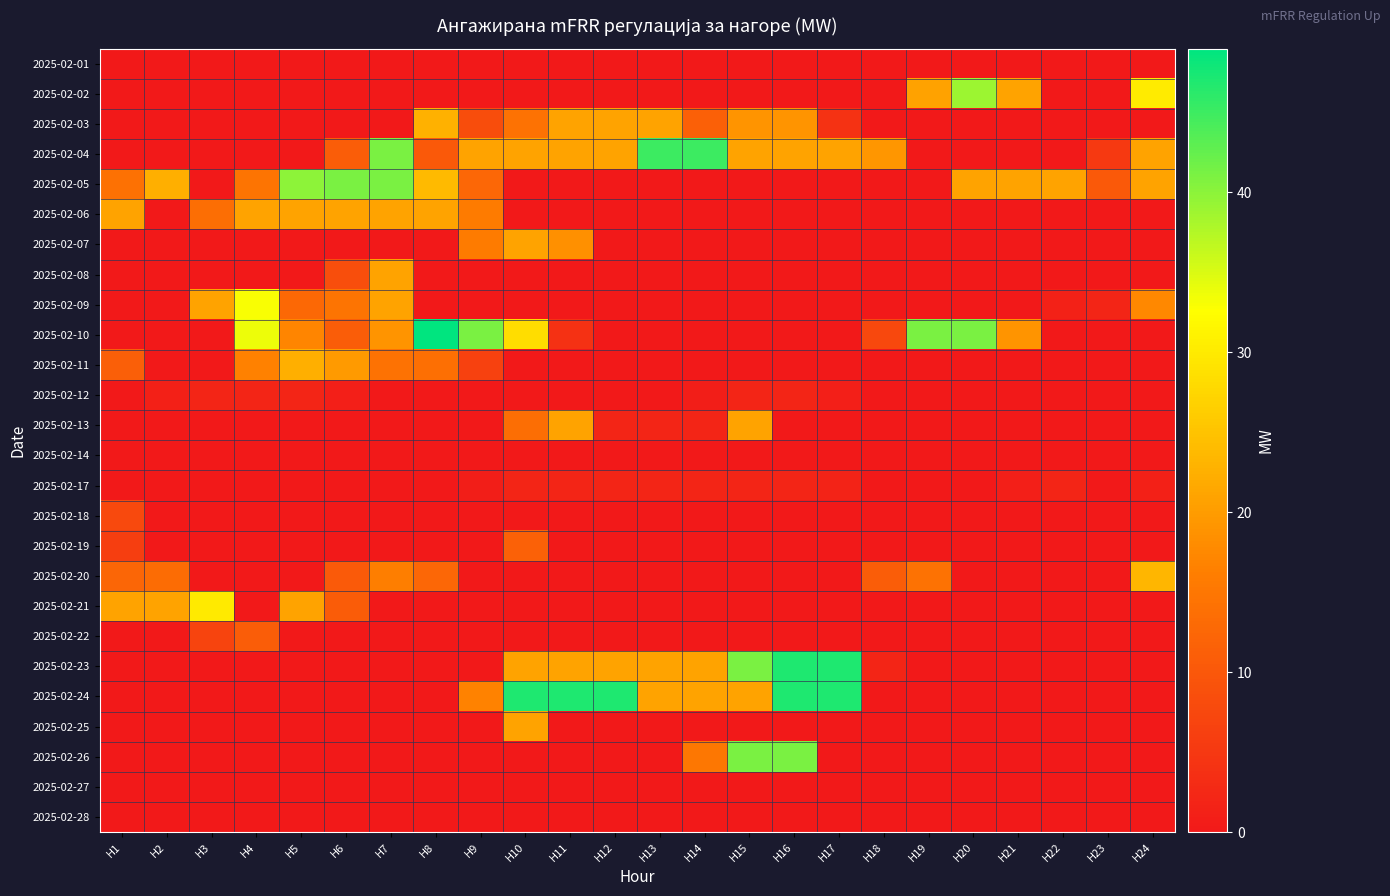

At H18, list the series in order from smallest to largest.

2025-02-01, 2025-02-02, 2025-02-03, 2025-02-05, 2025-02-06, 2025-02-07, 2025-02-08, 2025-02-09, 2025-02-11, 2025-02-12, 2025-02-13, 2025-02-14, 2025-02-17, 2025-02-18, 2025-02-19, 2025-02-21, 2025-02-22, 2025-02-24, 2025-02-25, 2025-02-26, 2025-02-27, 2025-02-28, 2025-02-23, 2025-02-10, 2025-02-20, 2025-02-04